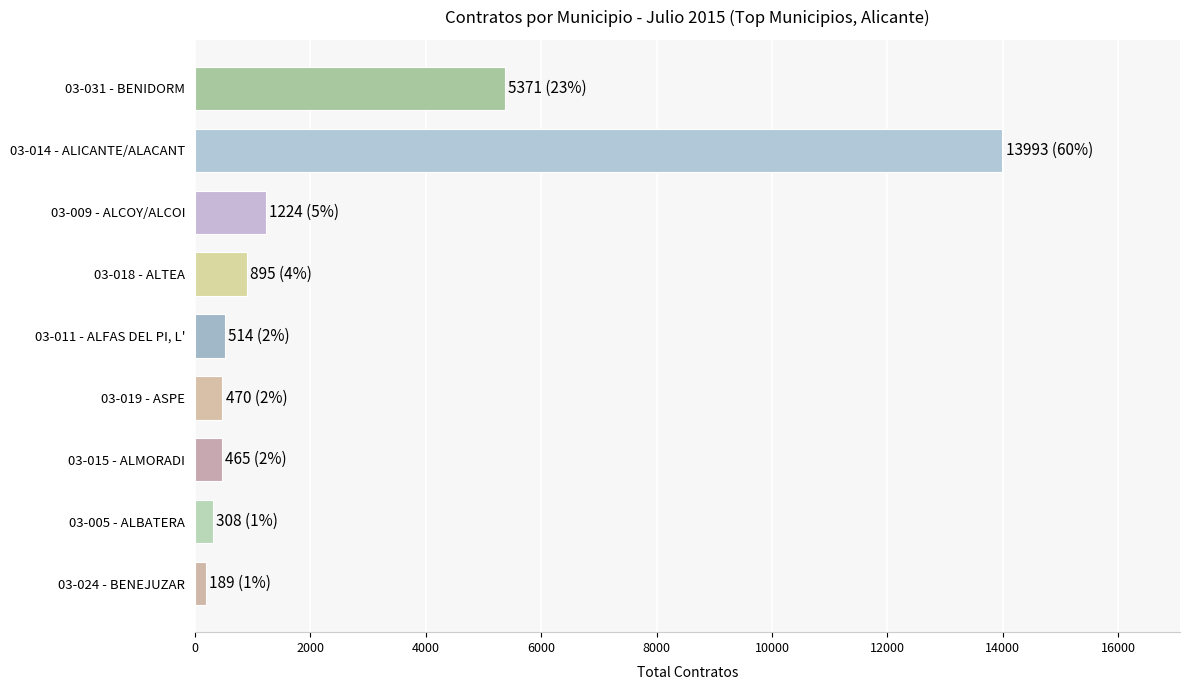

Count the number of data series in this chart.

1